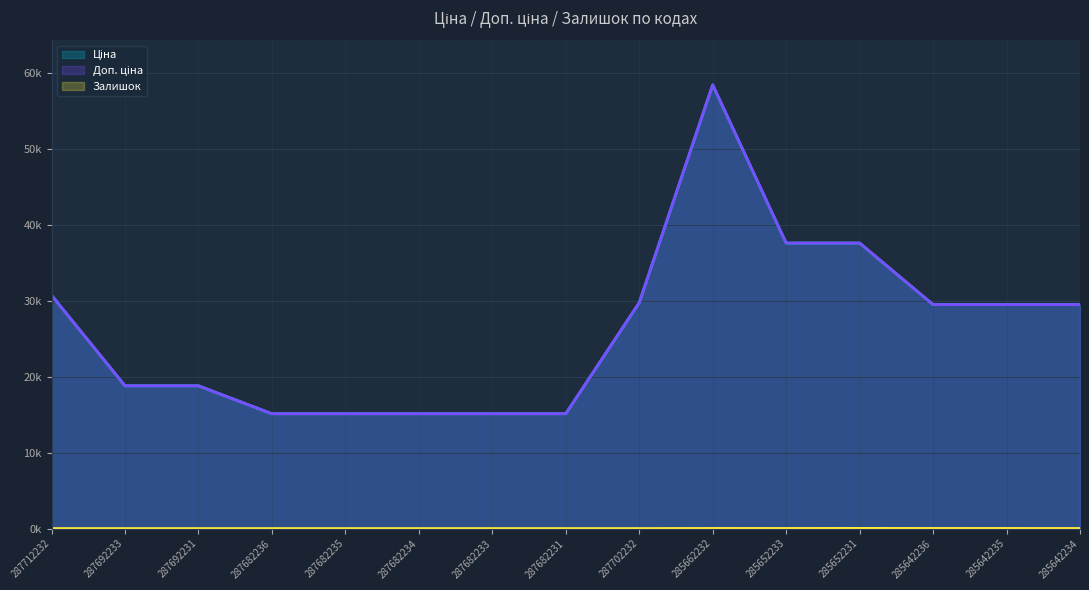

True or false: Доп. ціна and Ціна intersect in this chart.

False